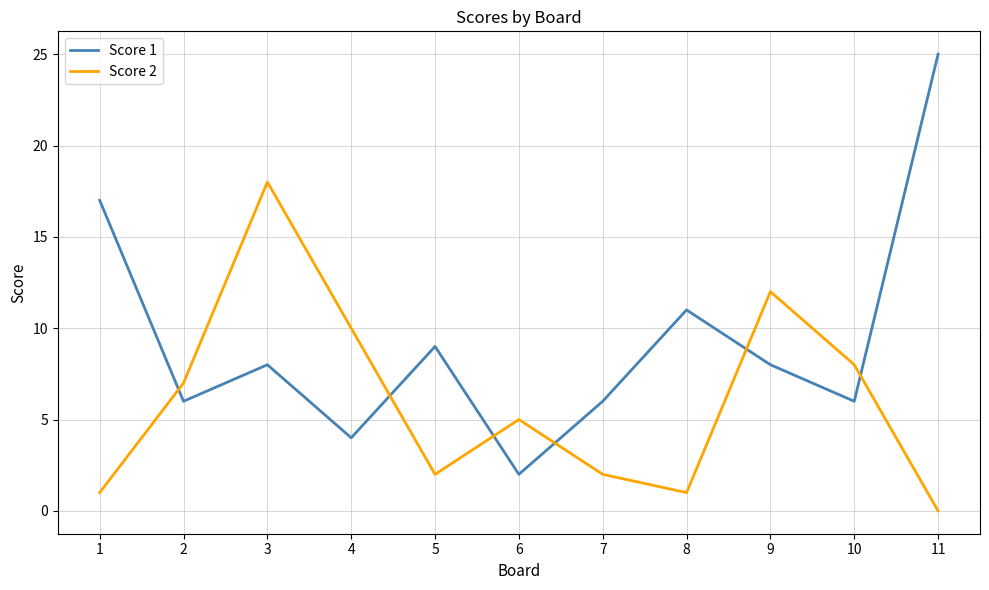

At how many categories does at least one series exceed 3?

11